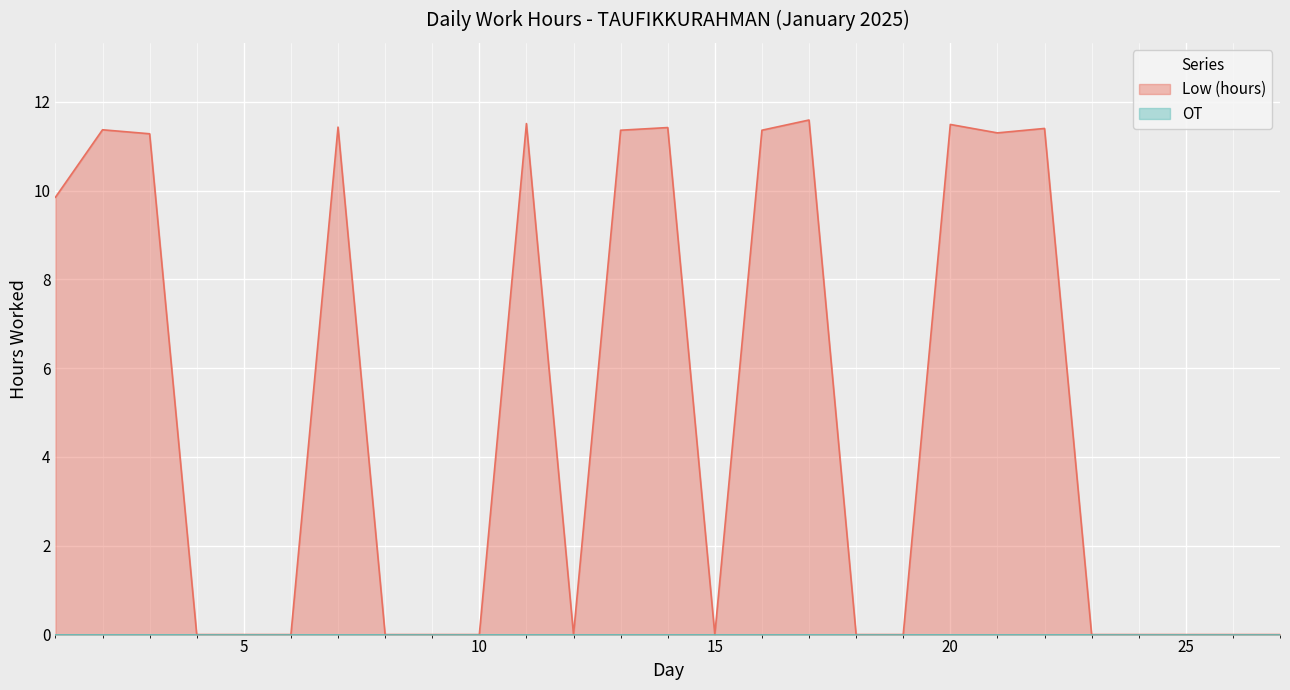

The value at 10 is -7.4. True or false?

False